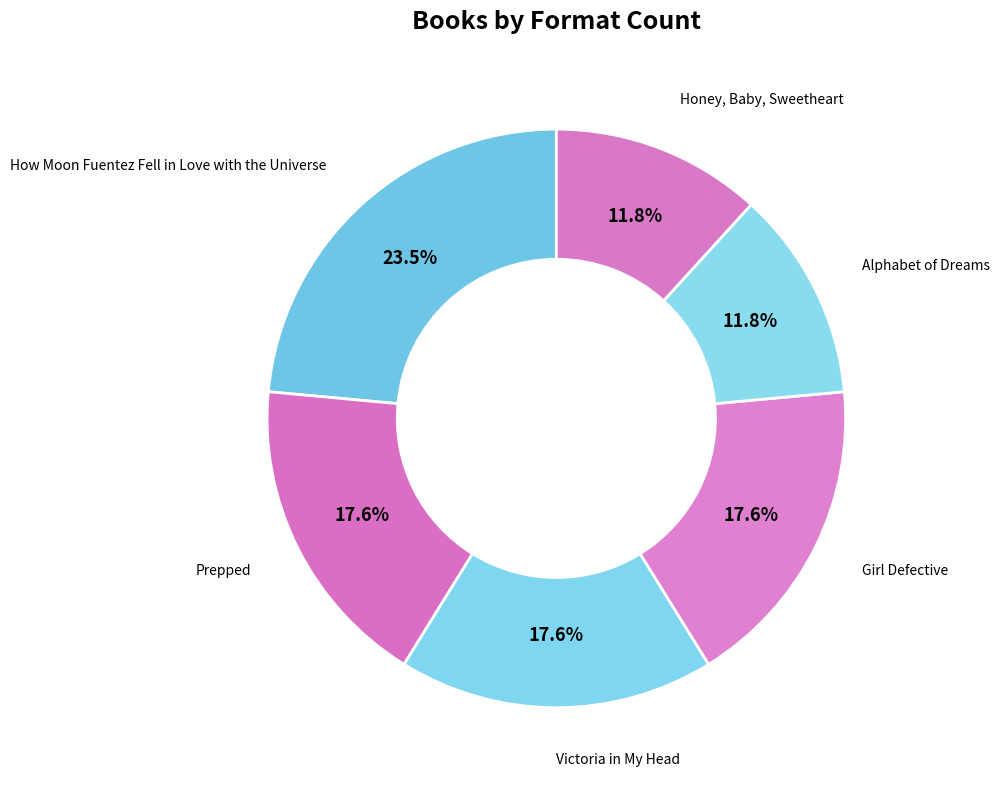

What percentage is the Girl Defective slice, to the nearest percent?

18%